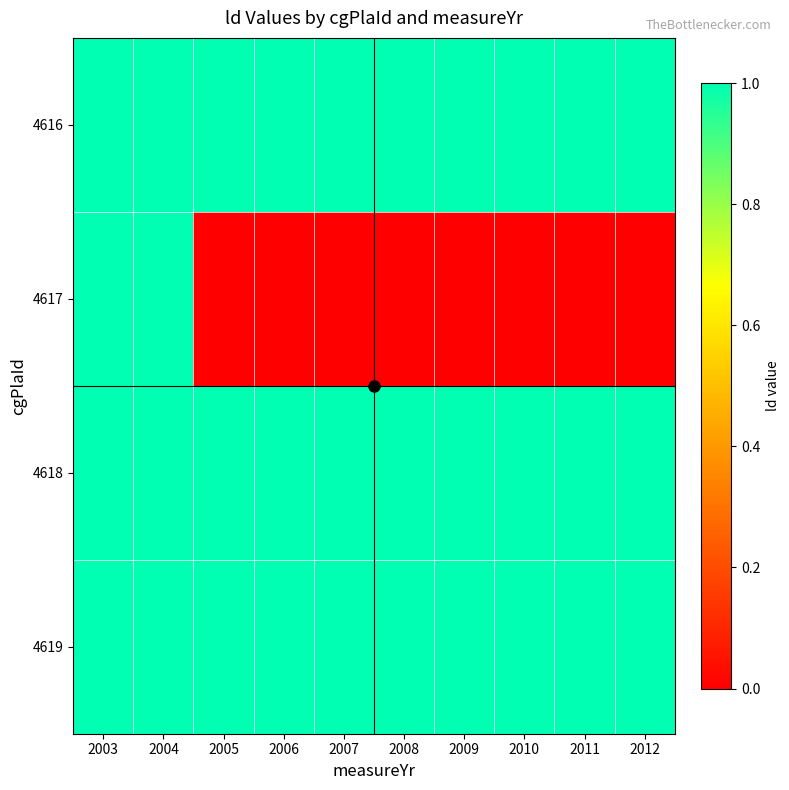

Which series has the largest total across all categories?

4616